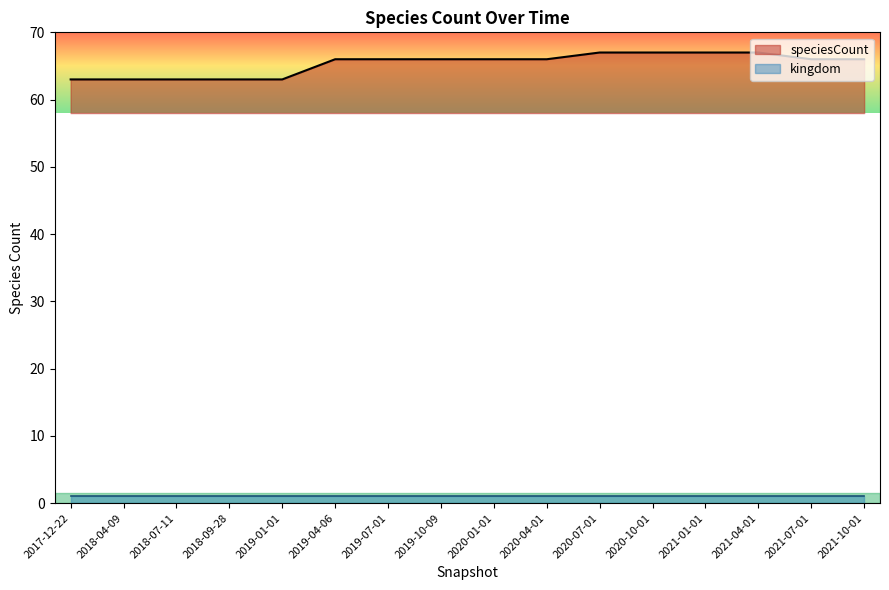

Where is the data nearest to the value 65?

2019-04-06